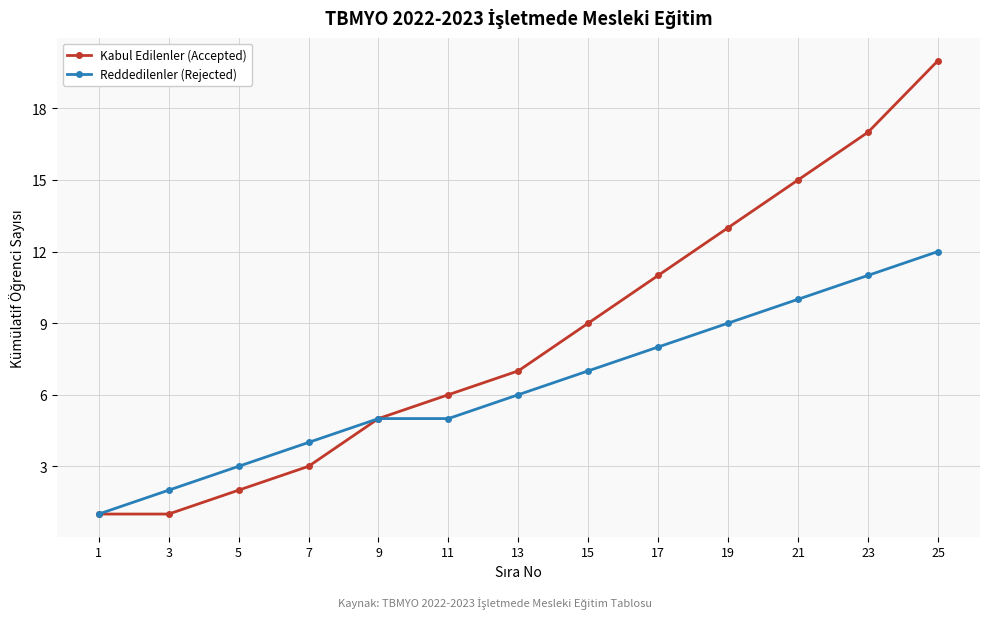

What is the sum of all Kabul Edilenler (Accepted) values?

110